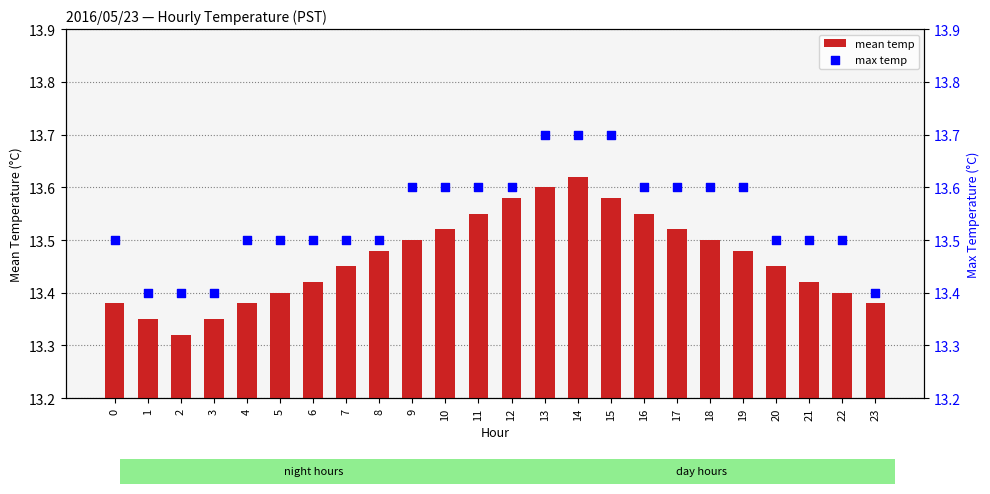

Which series reaches the maximum Y coordinate?

max temp